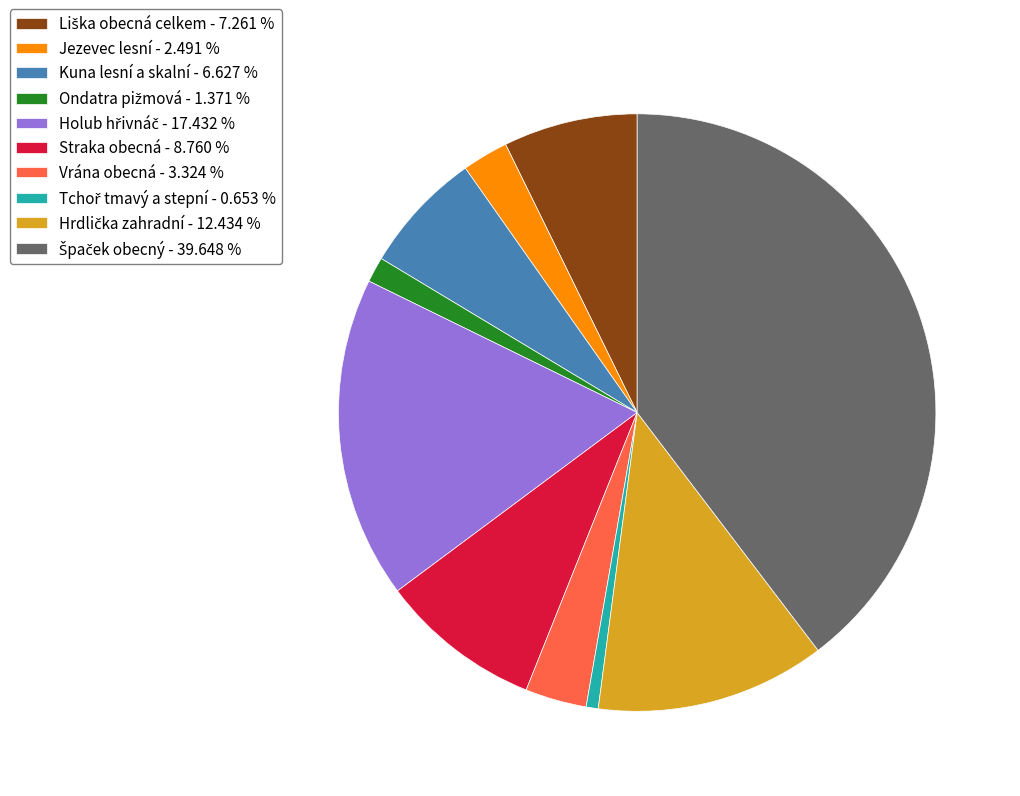

Is there any slice that represents more than half of the pie?

No